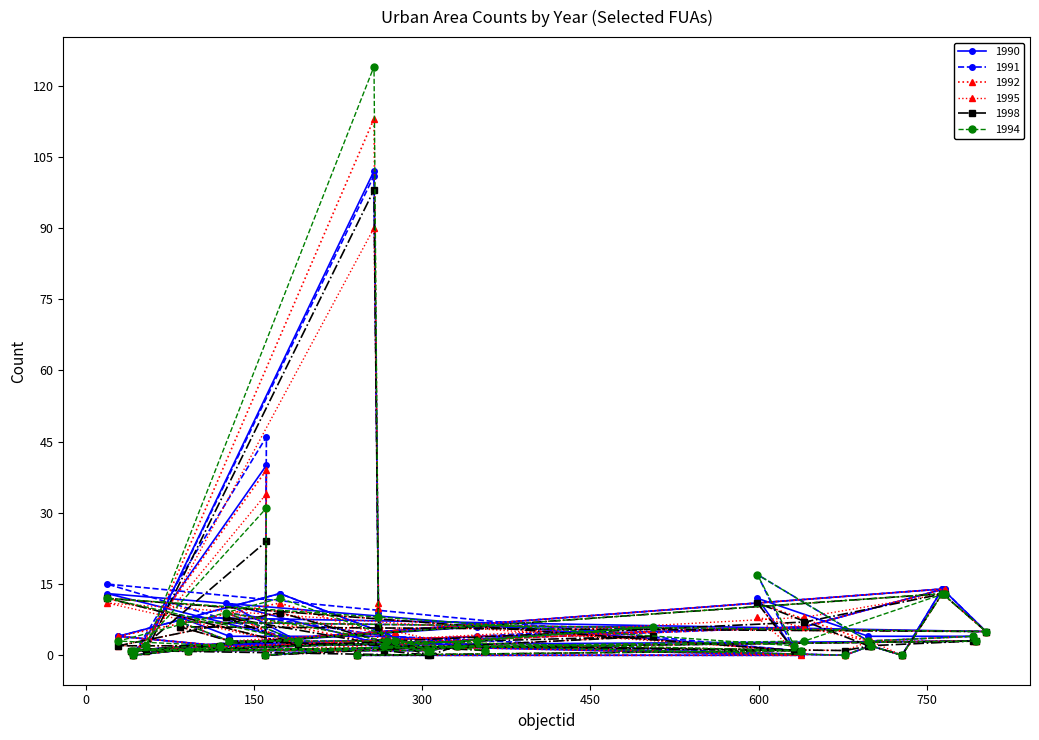

What is the value of the 1994 point at the 28th from the left?

17